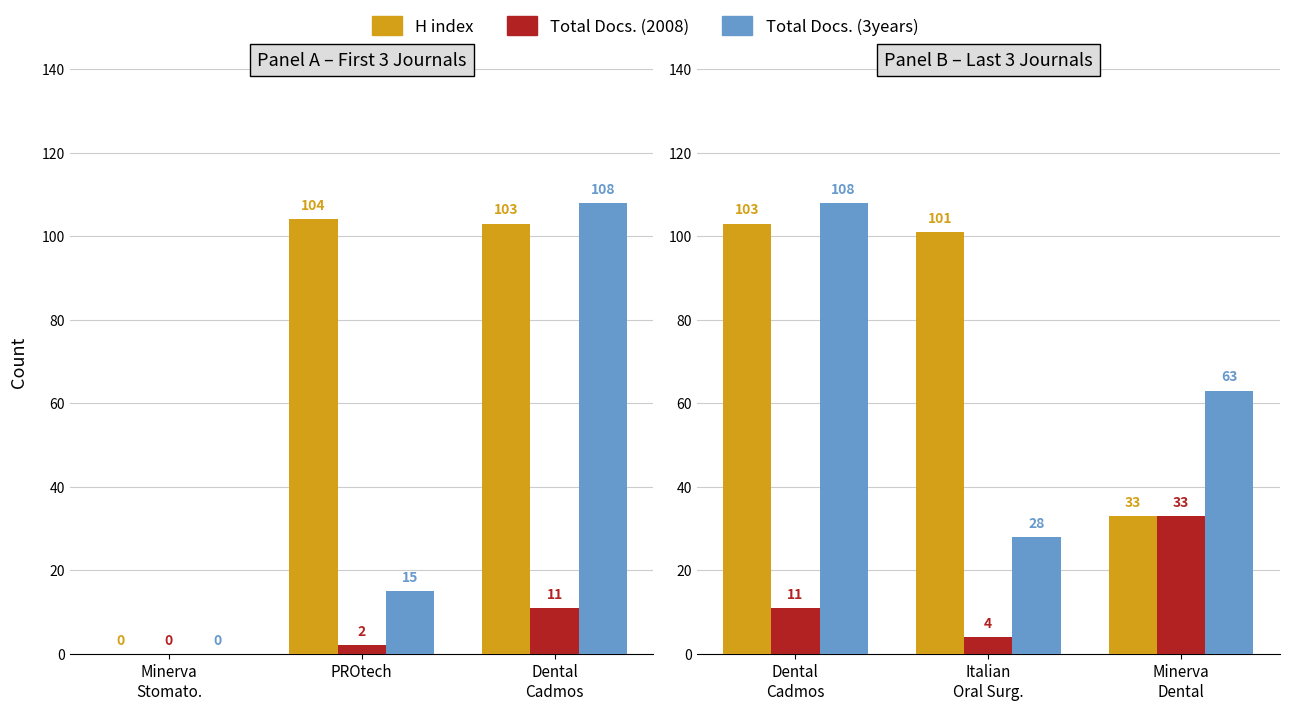

Which series has the largest range (max minus min)?

Total Docs. (3years)